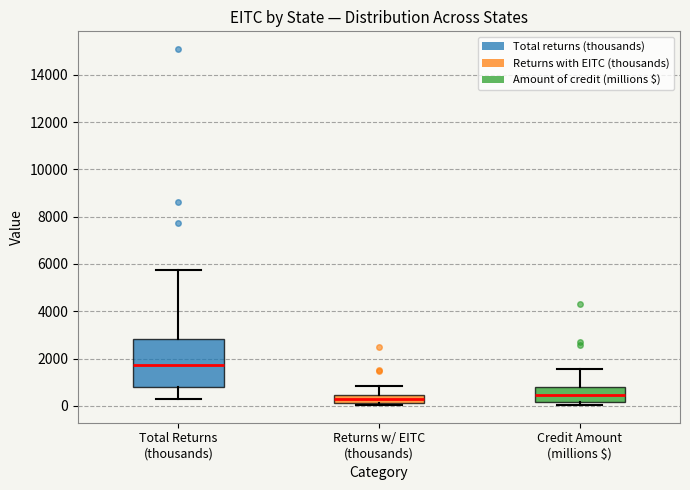

Comparing the boxes themselves (not the whiskers), which one is the tallest?

Total Returns (thousands)